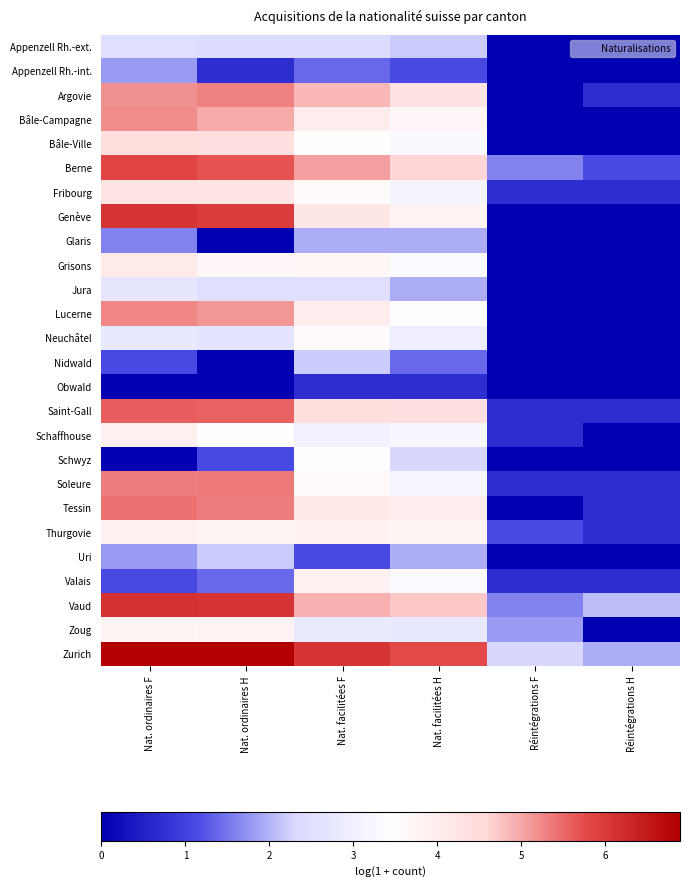

Reading left to right, list all the values displayed in this chart.

Appenzell Rh.-ext.: Nat. ordinaires F=2.5	Nat. ordinaires H=2.4	Nat. facilitées F=2.4	Nat. facilitées H=2.2	Réintégrations F=0.0	Réintégrations H=0.0
Appenzell Rh.-int.: Nat. ordinaires F=1.8	Nat. ordinaires H=0.7	Nat. facilitées F=1.4	Nat. facilitées H=1.1	Réintégrations F=0.0	Réintégrations H=0.0
Argovie: Nat. ordinaires F=5.2	Nat. ordinaires H=5.3	Nat. facilitées F=4.9	Nat. facilitées H=4.3	Réintégrations F=0.0	Réintégrations H=0.7
Bâle-Campagne: Nat. ordinaires F=5.2	Nat. ordinaires H=5.0	Nat. facilitées F=4.0	Nat. facilitées H=3.7	Réintégrations F=0.0	Réintégrations H=0.0
Bâle-Ville: Nat. ordinaires F=4.4	Nat. ordinaires H=4.3	Nat. facilitées F=3.5	Nat. facilitées H=3.3	Réintégrations F=0.0	Réintégrations H=0.0
Berne: Nat. ordinaires F=5.9	Nat. ordinaires H=5.7	Nat. facilitées F=5.0	Nat. facilitées H=4.6	Réintégrations F=1.6	Réintégrations H=1.1
Fribourg: Nat. ordinaires F=4.2	Nat. ordinaires H=4.2	Nat. facilitées F=3.6	Nat. facilitées H=3.1	Réintégrations F=0.7	Réintégrations H=0.7
Genève: Nat. ordinaires F=6.1	Nat. ordinaires H=6.0	Nat. facilitées F=4.2	Nat. facilitées H=3.8	Réintégrations F=0.0	Réintégrations H=0.0
Glaris: Nat. ordinaires F=1.6	Nat. ordinaires H=0.0	Nat. facilitées F=1.9	Nat. facilitées H=1.9	Réintégrations F=0.0	Réintégrations H=0.0
Grisons: Nat. ordinaires F=4.1	Nat. ordinaires H=3.7	Nat. facilitées F=3.7	Nat. facilitées H=3.3	Réintégrations F=0.0	Réintégrations H=0.0
Jura: Nat. ordinaires F=2.7	Nat. ordinaires H=2.5	Nat. facilitées F=2.6	Nat. facilitées H=1.9	Réintégrations F=0.0	Réintégrations H=0.0
Lucerne: Nat. ordinaires F=5.3	Nat. ordinaires H=5.1	Nat. facilitées F=4.0	Nat. facilitées H=3.5	Réintégrations F=0.0	Réintégrations H=0.0
Neuchâtel: Nat. ordinaires F=2.8	Nat. ordinaires H=2.6	Nat. facilitées F=3.6	Nat. facilitées H=2.9	Réintégrations F=0.0	Réintégrations H=0.0
Nidwald: Nat. ordinaires F=1.1	Nat. ordinaires H=0.0	Nat. facilitées F=2.2	Nat. facilitées H=1.4	Réintégrations F=0.0	Réintégrations H=0.0
Obwald: Nat. ordinaires F=0.0	Nat. ordinaires H=0.0	Nat. facilitées F=0.7	Nat. facilitées H=0.7	Réintégrations F=0.0	Réintégrations H=0.0
Saint-Gall: Nat. ordinaires F=5.6	Nat. ordinaires H=5.6	Nat. facilitées F=4.4	Nat. facilitées H=4.4	Réintégrations F=0.7	Réintégrations H=0.7
Schaffhouse: Nat. ordinaires F=3.9	Nat. ordinaires H=3.5	Nat. facilitées F=3.1	Nat. facilitées H=3.2	Réintégrations F=0.7	Réintégrations H=0.0
Schwyz: Nat. ordinaires F=0.0	Nat. ordinaires H=1.1	Nat. facilitées F=3.4	Nat. facilitées H=2.3	Réintégrations F=0.0	Réintégrations H=0.0
Soleure: Nat. ordinaires F=5.3	Nat. ordinaires H=5.4	Nat. facilitées F=3.6	Nat. facilitées H=3.2	Réintégrations F=0.7	Réintégrations H=0.7
Tessin: Nat. ordinaires F=5.4	Nat. ordinaires H=5.3	Nat. facilitées F=4.1	Nat. facilitées H=4.0	Réintégrations F=0.0	Réintégrations H=0.7
Thurgovie: Nat. ordinaires F=3.9	Nat. ordinaires H=3.8	Nat. facilitées F=3.8	Nat. facilitées H=3.7	Réintégrations F=1.1	Réintégrations H=0.7
Uri: Nat. ordinaires F=1.8	Nat. ordinaires H=2.2	Nat. facilitées F=1.1	Nat. facilitées H=1.9	Réintégrations F=0.0	Réintégrations H=0.0
Valais: Nat. ordinaires F=1.1	Nat. ordinaires H=1.4	Nat. facilitées F=3.8	Nat. facilitées H=3.3	Réintégrations F=0.7	Réintégrations H=0.7
Vaud: Nat. ordinaires F=6.1	Nat. ordinaires H=6.1	Nat. facilitées F=4.9	Nat. facilitées H=4.7	Réintégrations F=1.6	Réintégrations H=2.1
Zoug: Nat. ordinaires F=3.7	Nat. ordinaires H=3.8	Nat. facilitées F=2.8	Nat. facilitées H=2.8	Réintégrations F=1.8	Réintégrations H=0.0
Zurich: Nat. ordinaires F=6.9	Nat. ordinaires H=6.9	Nat. facilitées F=6.1	Nat. facilitées H=5.8	Réintégrations F=2.3	Réintégrations H=1.9